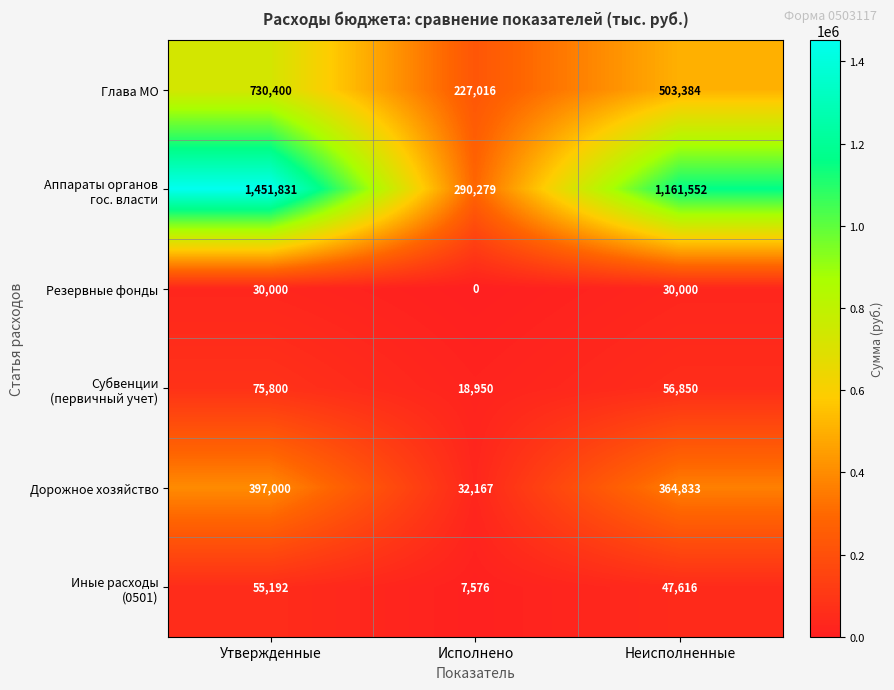

What is the difference between the maximum and minimum values in the Резервные фонды series?

30000